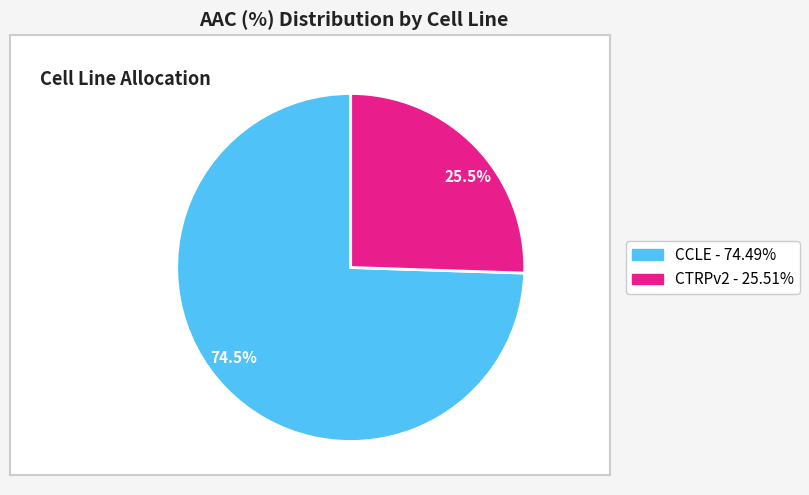

To the nearest percent, what is the combined percentage of CTRPv2 and CCLE?

100%